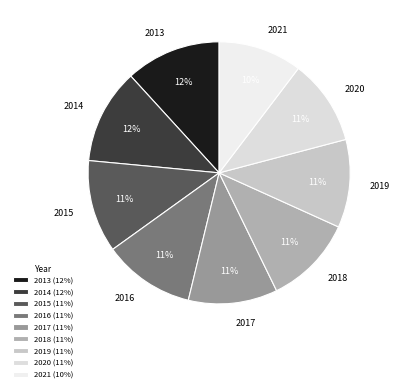

The 2020 slice represents 11% of the pie. True or false?

True